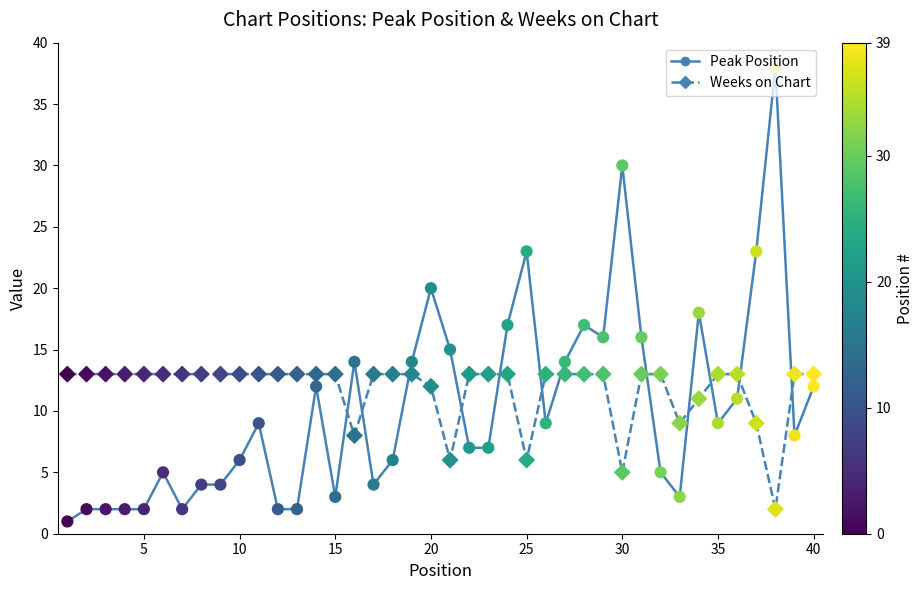

What is the difference between the maximum and minimum values in the Peak Position series?

37